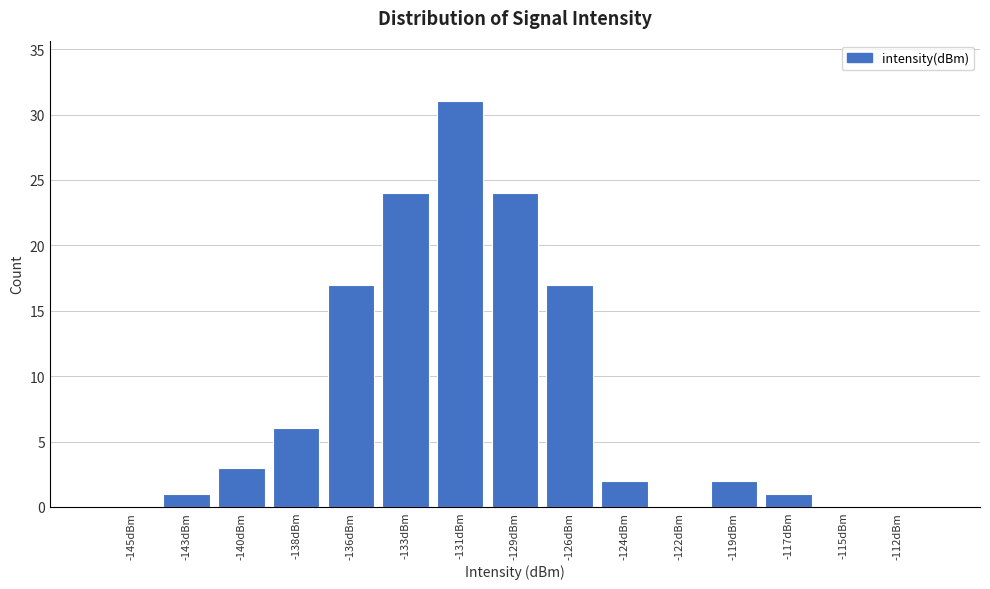

Reading left to right, transcribe all the data shown in this chart.

-145dBm=0	-143dBm=1	-140dBm=3	-138dBm=6	-136dBm=17	-133dBm=24	-131dBm=31	-129dBm=24	-126dBm=17	-124dBm=2	-122dBm=0	-119dBm=2	-117dBm=1	-115dBm=0	-112dBm=0